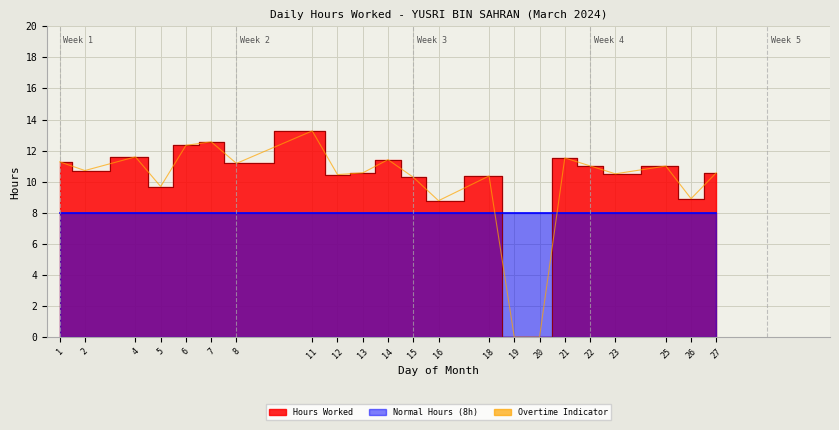

At which category does the chart reach its minimum across all series?

19